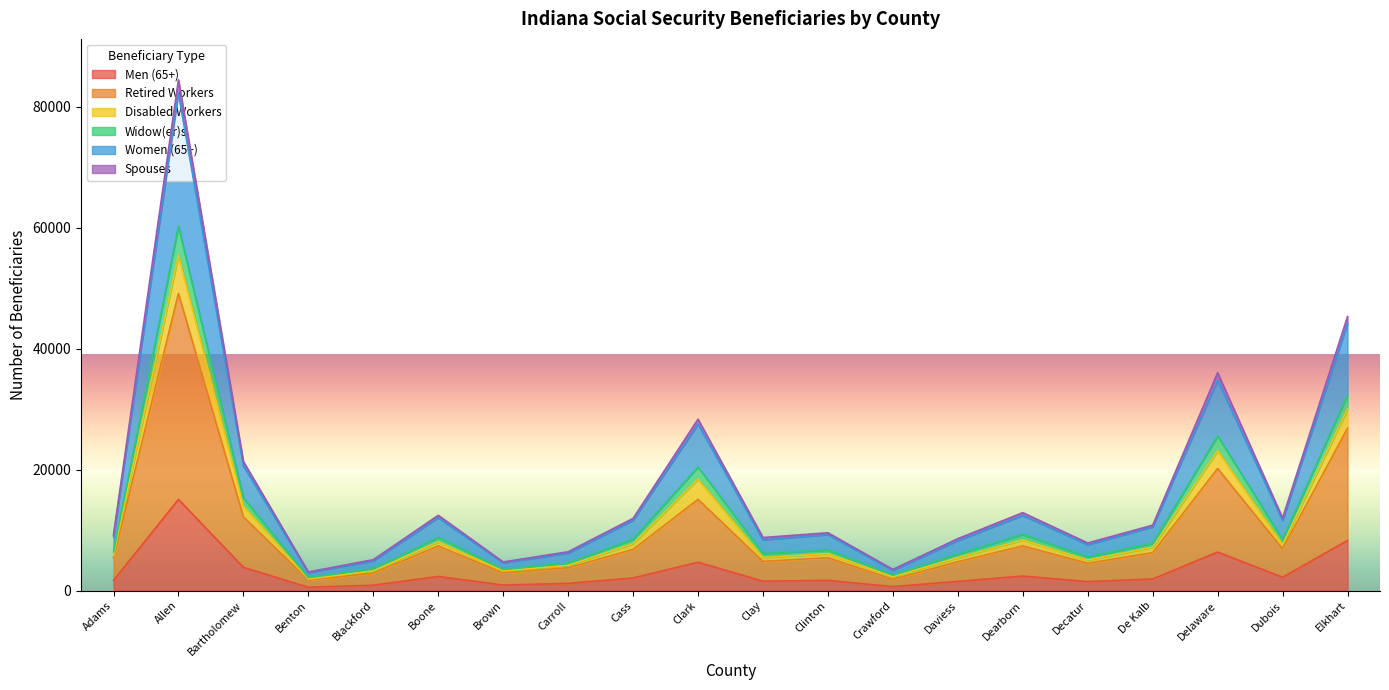

Which category has the highest value in the Men (65+) series?

Allen